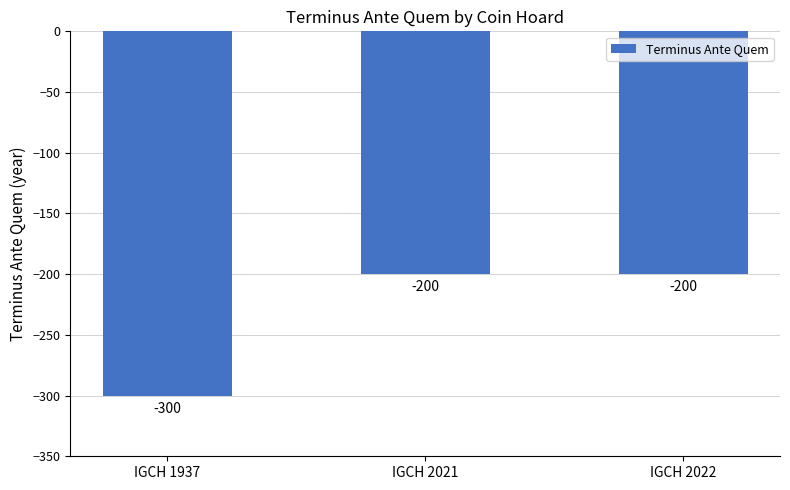

What is the change in value from IGCH 1937 to IGCH 2022?

+100